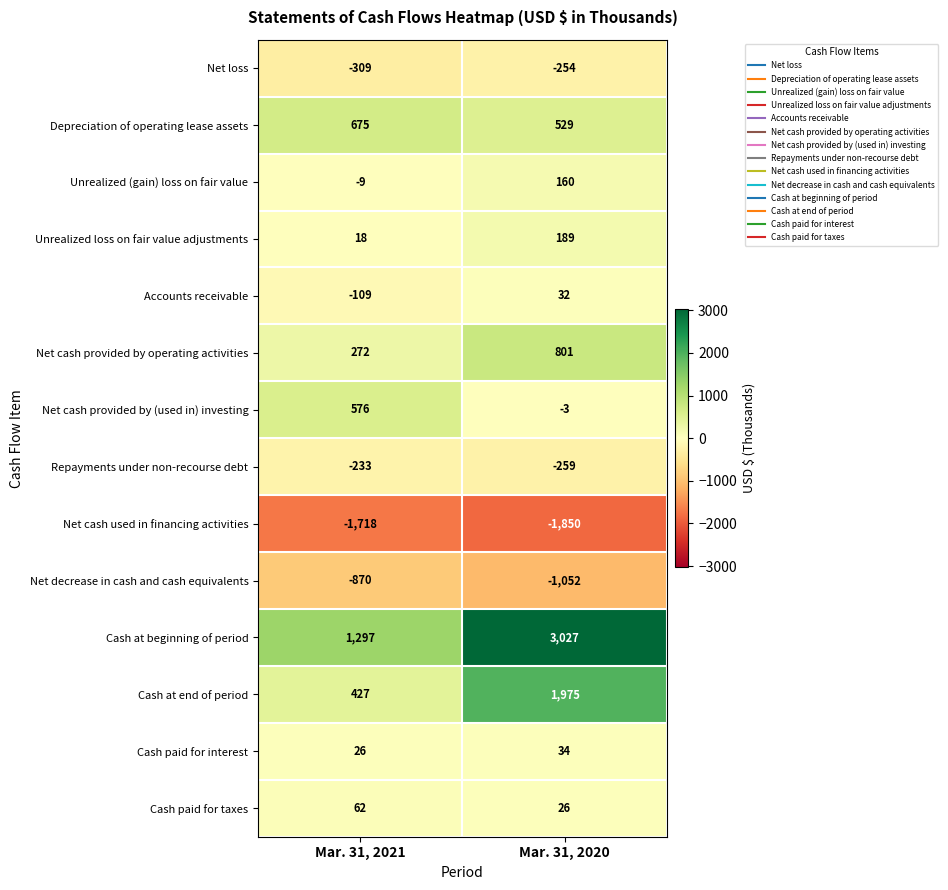

Count the number of categories in the chart.

2